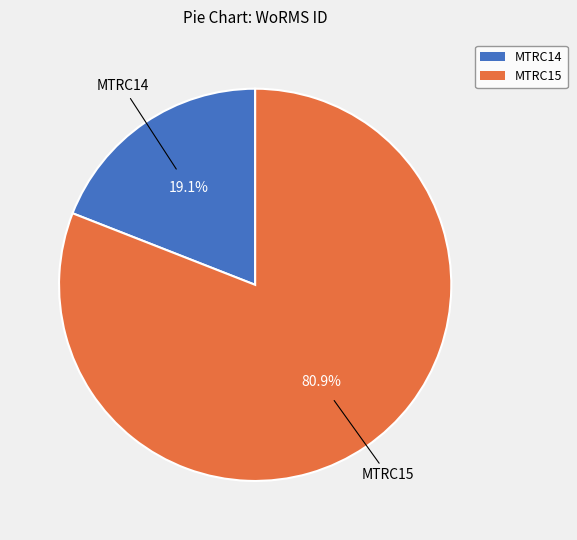

How many segments does this pie chart have?

2